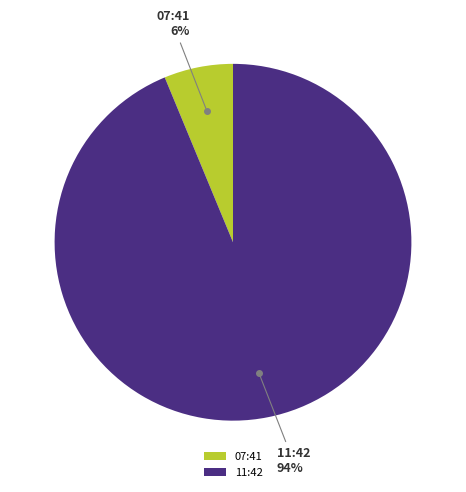

What is the smallest slice in the pie chart?

07:41